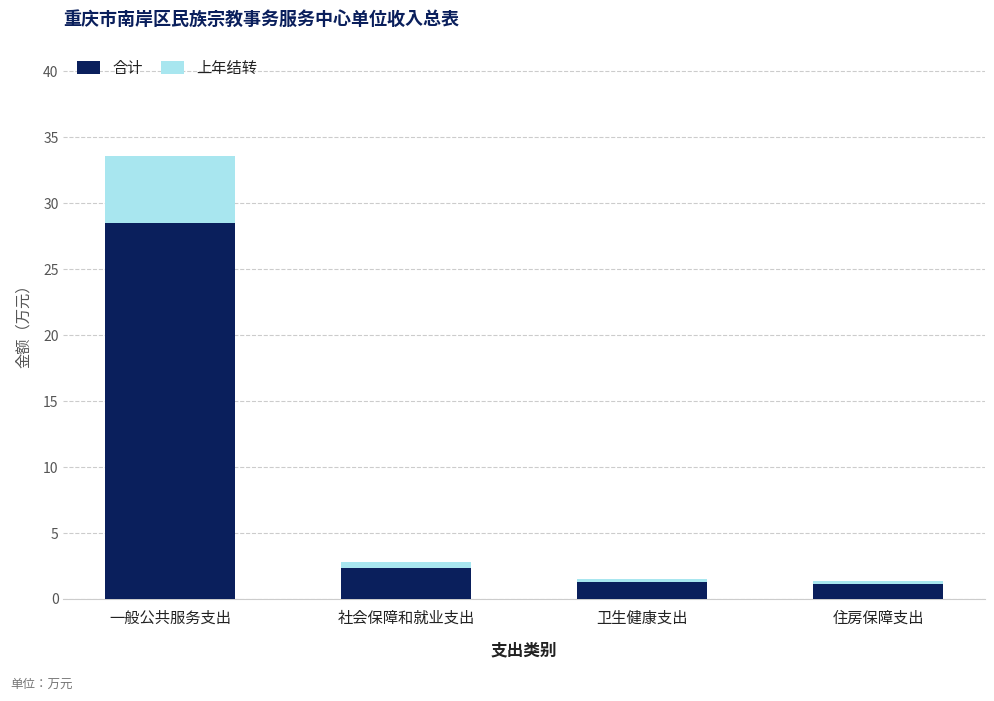

At which category is the sum across all series the highest?

一般公共服务支出